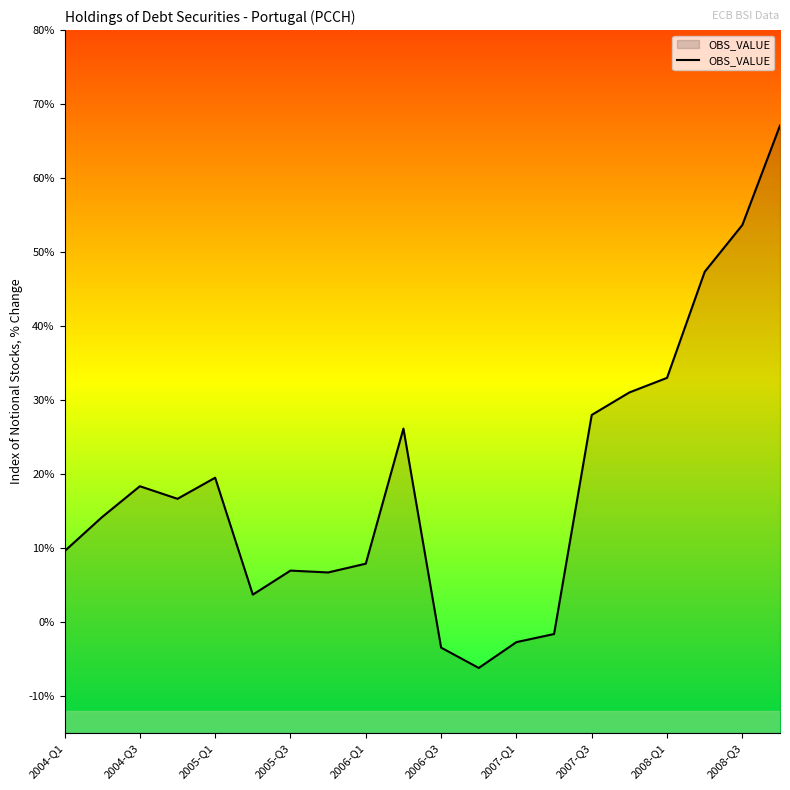

What is the minimum value shown in the chart?

-6.2